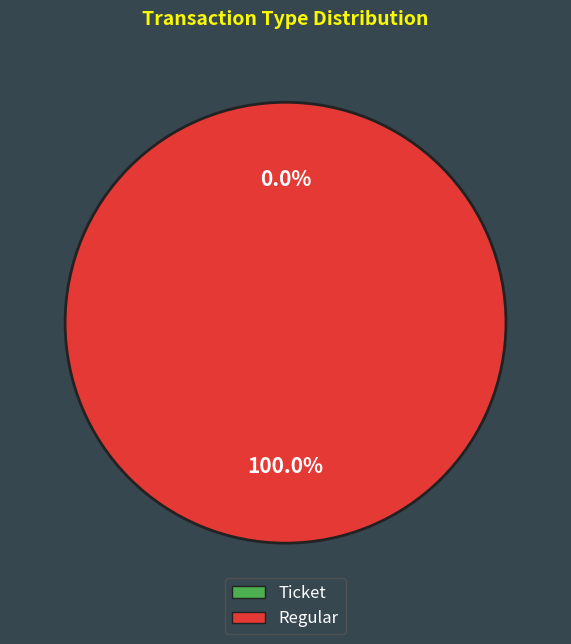

Which slice represents more than half of the pie?

Regular